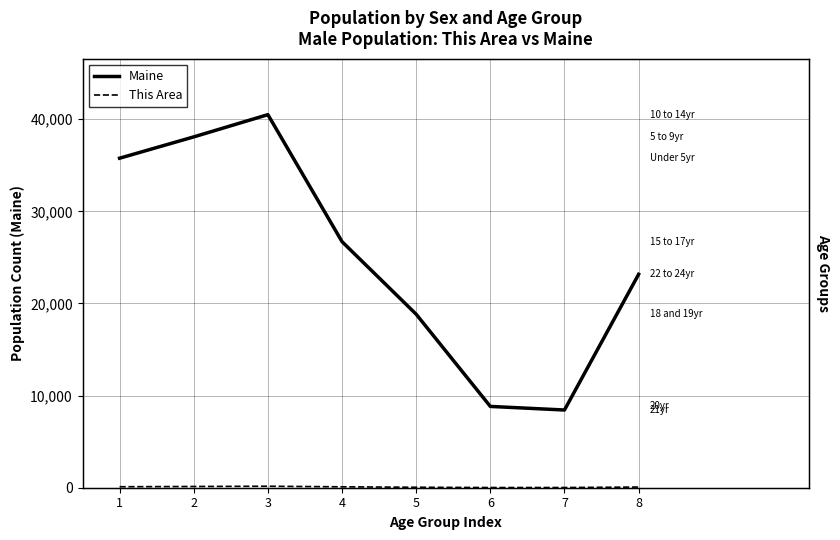

Reading left to right, list all the values displayed in this chart.

Maine: 1=35767	2=38081	3=40495	4=26709	5=18832	6=8824	7=8436	8=23166
This Area: 1=106	2=134	3=161	4=98	5=50	6=20	7=22	8=72